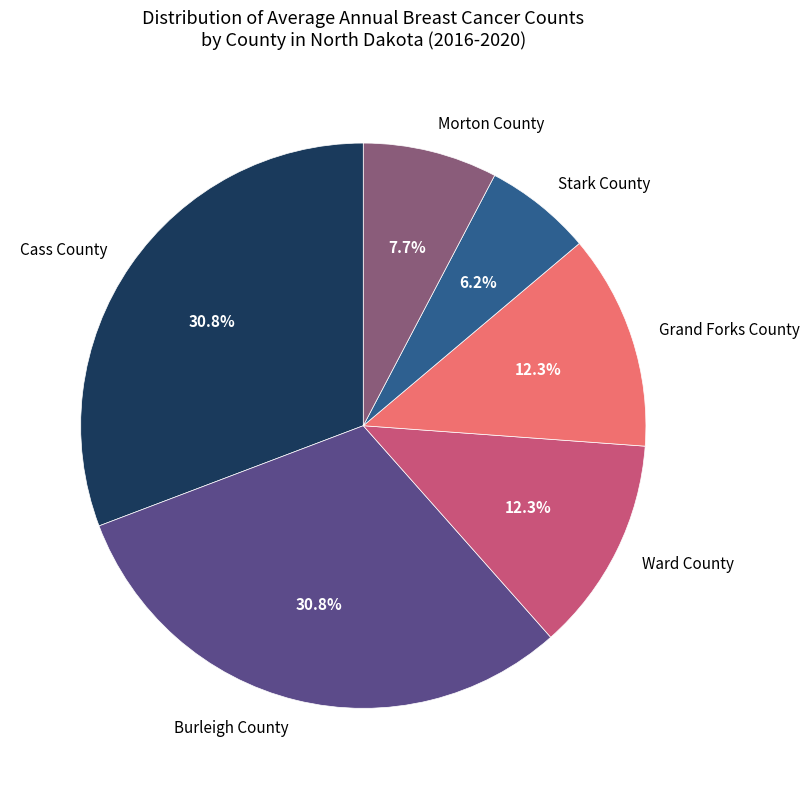

True or false: Stark County accounts for 12% of the total.

False